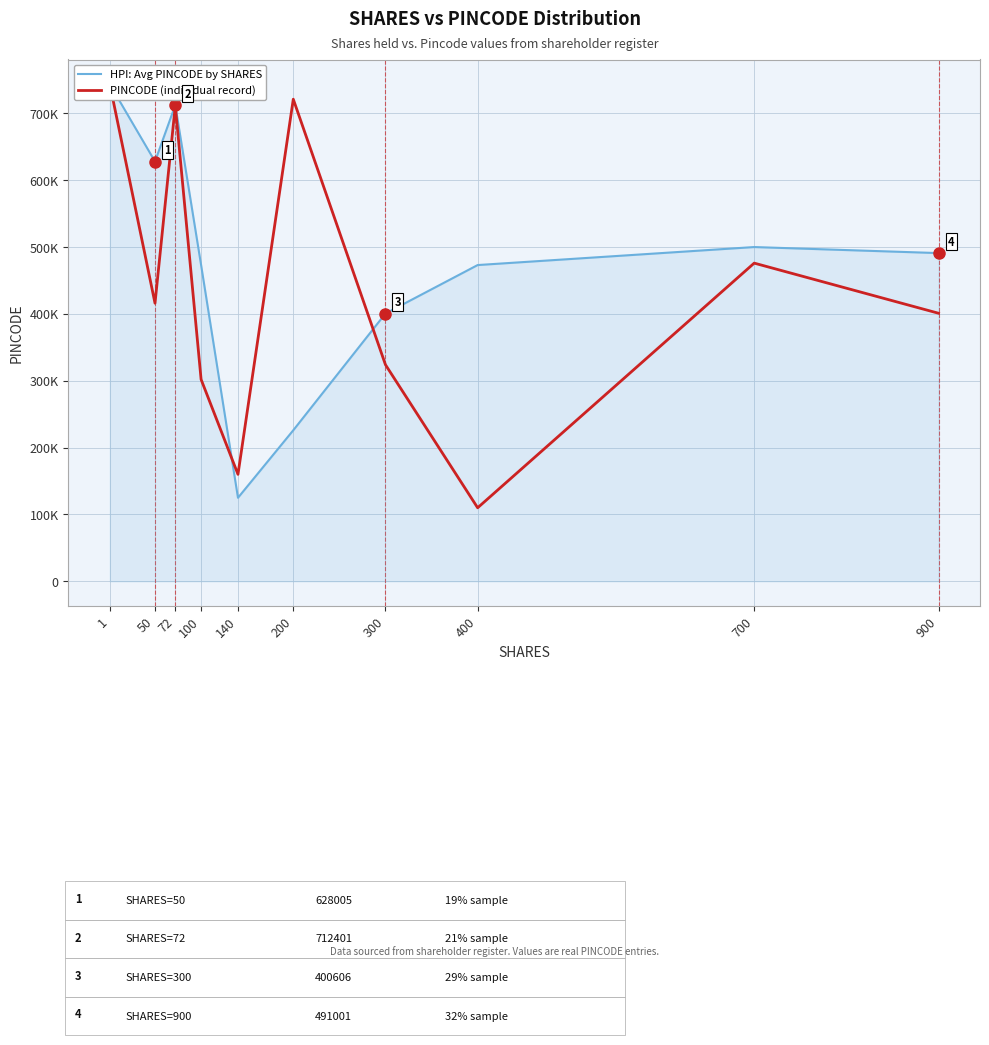

Is it true that HPI: Avg PINCODE by SHARES equals 819806 at 900?

False